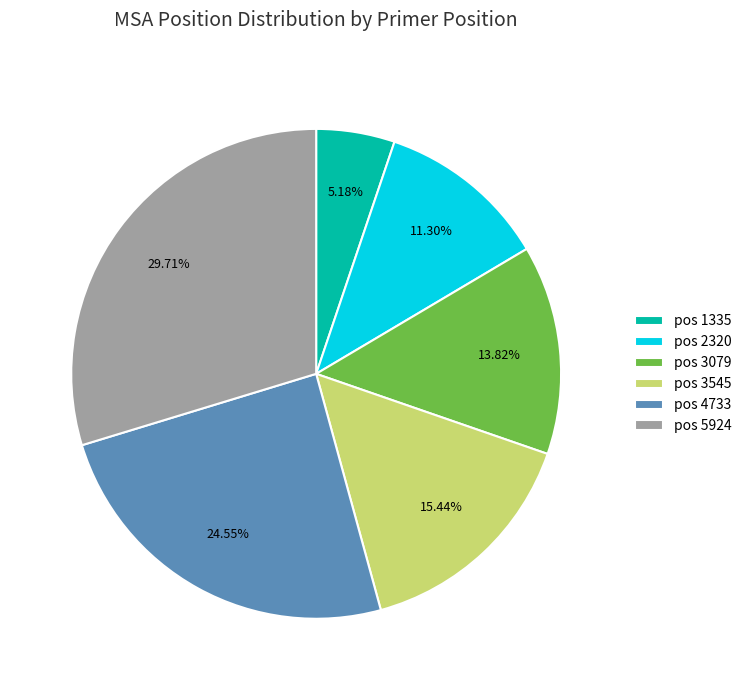

Which has a higher value, pos 3079 or pos 1335?

pos 3079